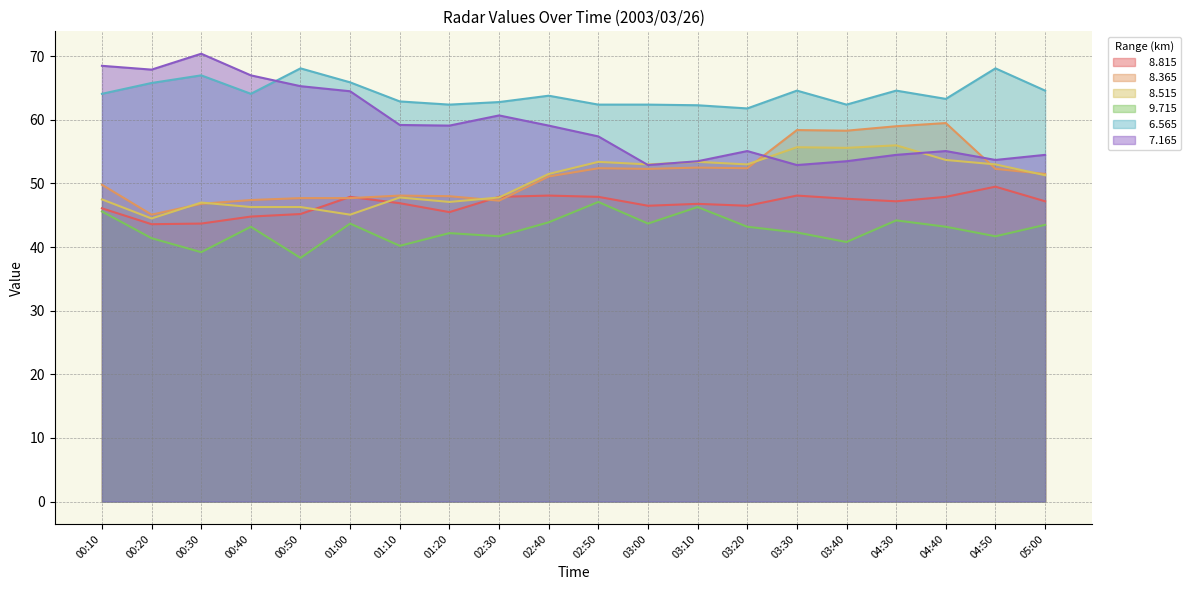

What is the sum of all   8.515 values?

1009.0